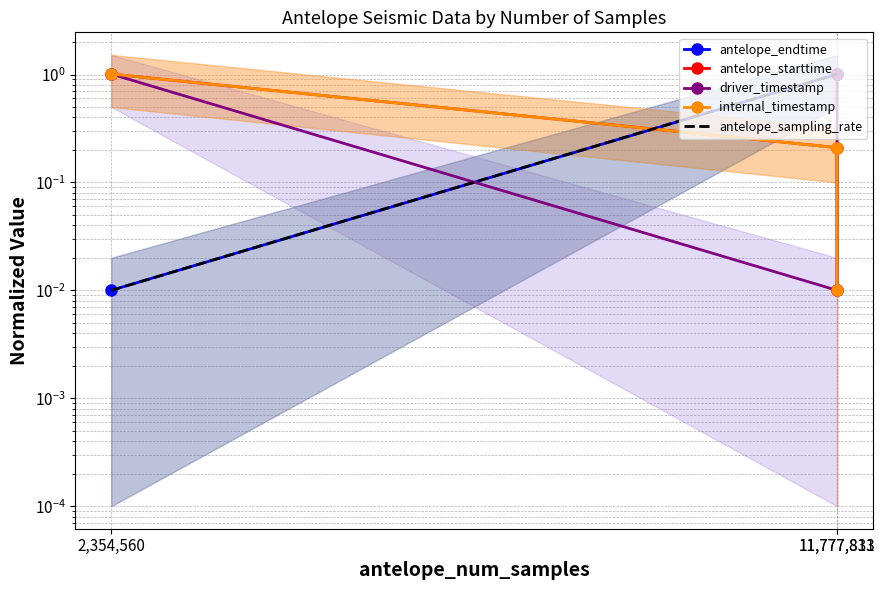

Where does the antelope_endtime series first go above 1?

11,777,811